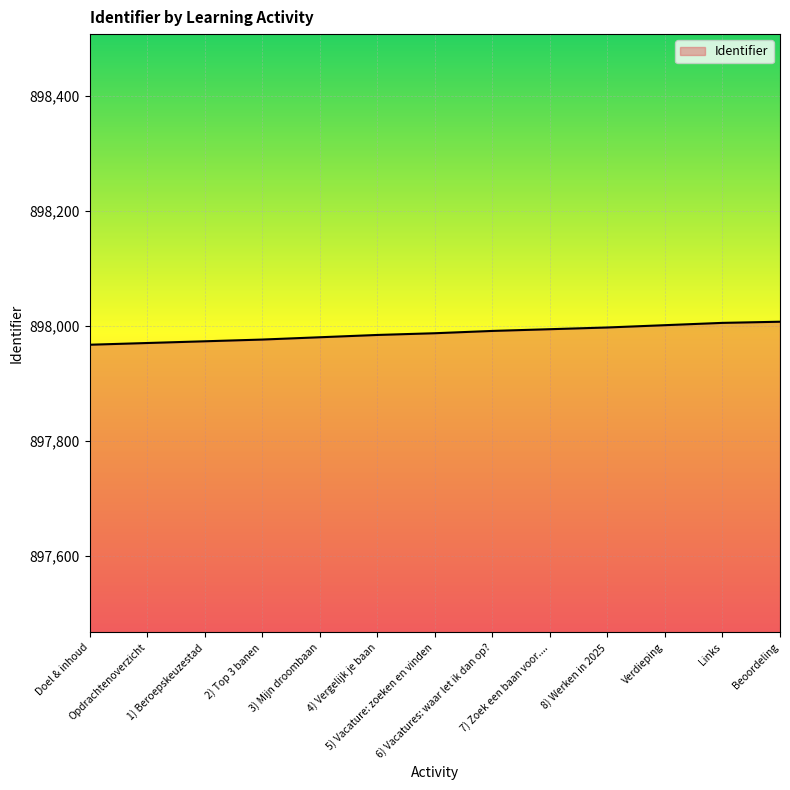

How many lines are shown in the chart?

1